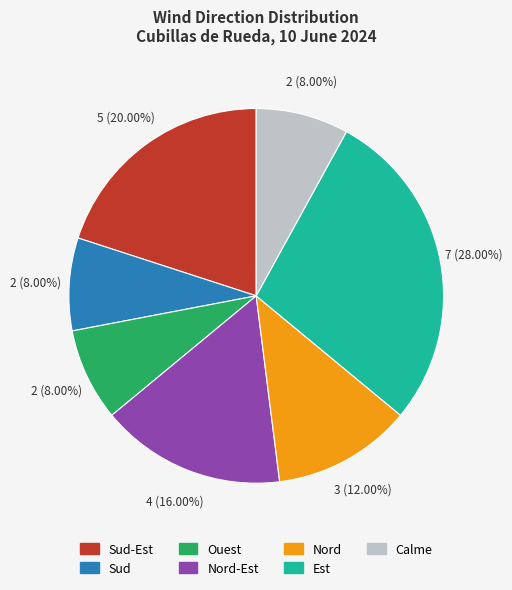

Approximately how many times larger is the value at Calme compared to Sud-Est?

0.4